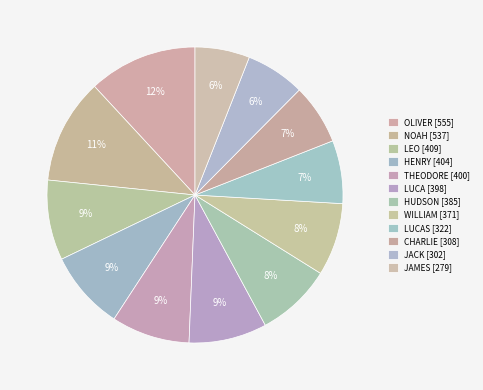

How many segments does this pie chart have?

12